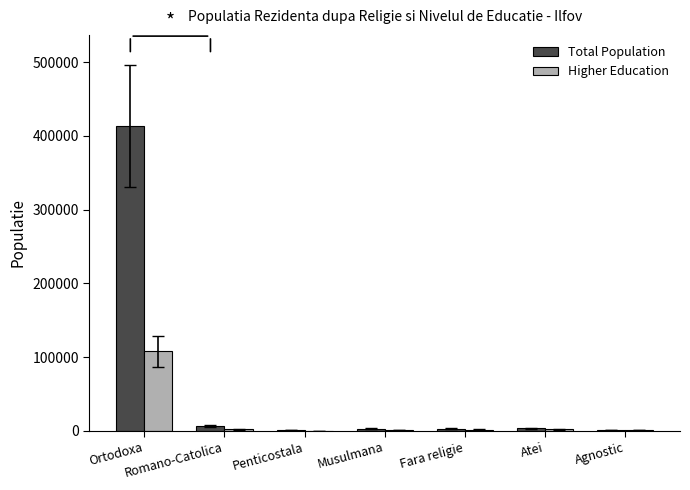

True or false: Total Population has a value of 639237 at Ortodoxa.

False